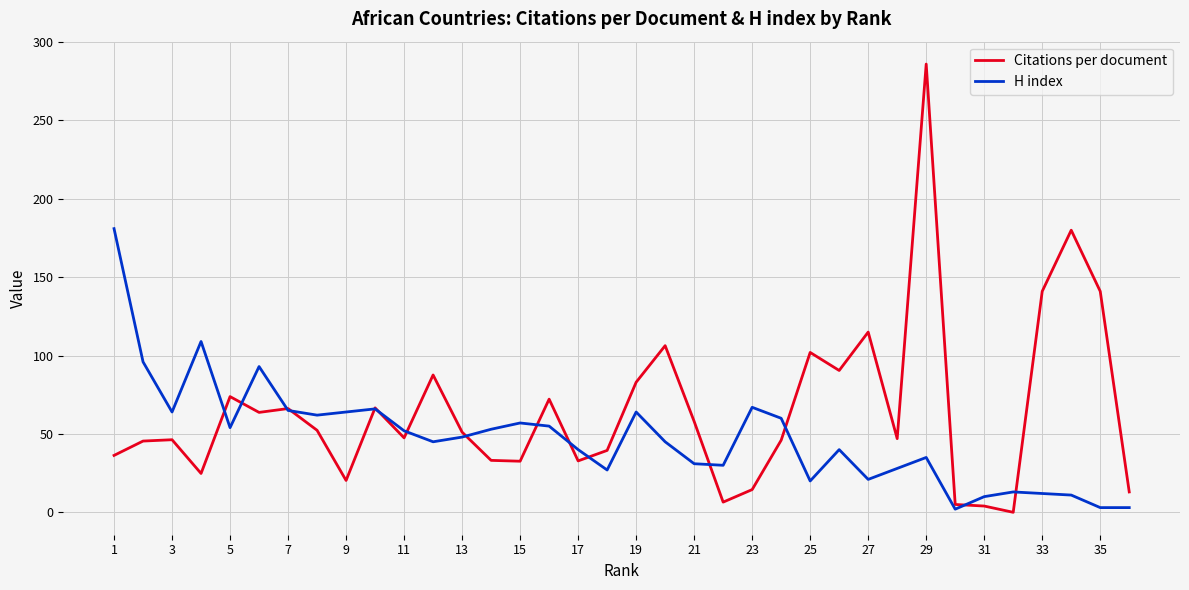

Which series has the largest total across all categories?

Citations per document